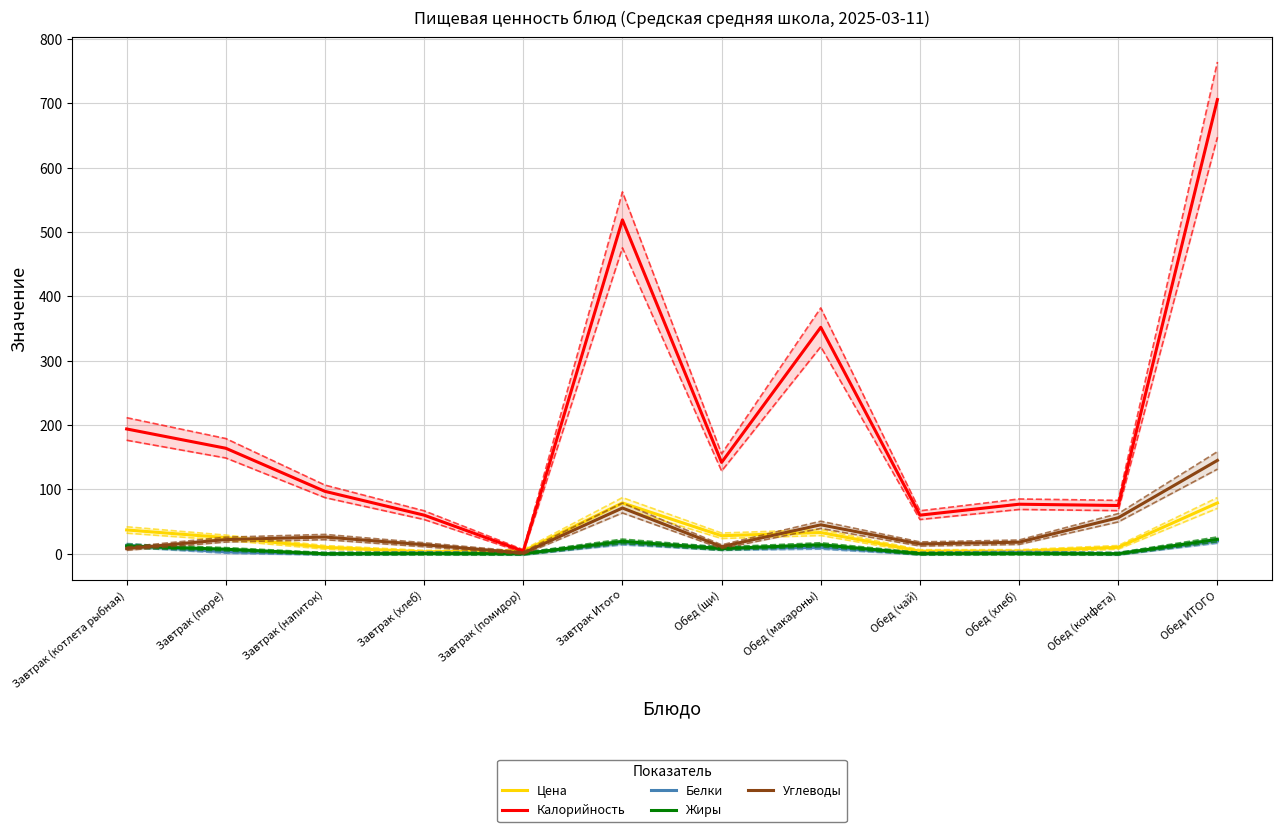

What is the sum of the Цена values at Обед (хлеб) and Завтрак (пюре)?

29.0